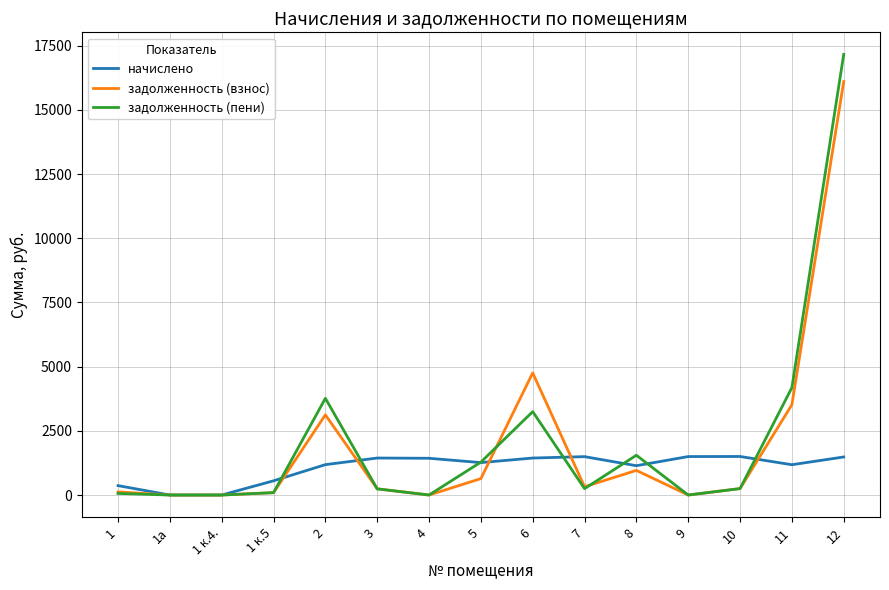

Is the value of задолженность (пени) at 6 greater than the value of задолженность (взнос) at 1а?

Yes